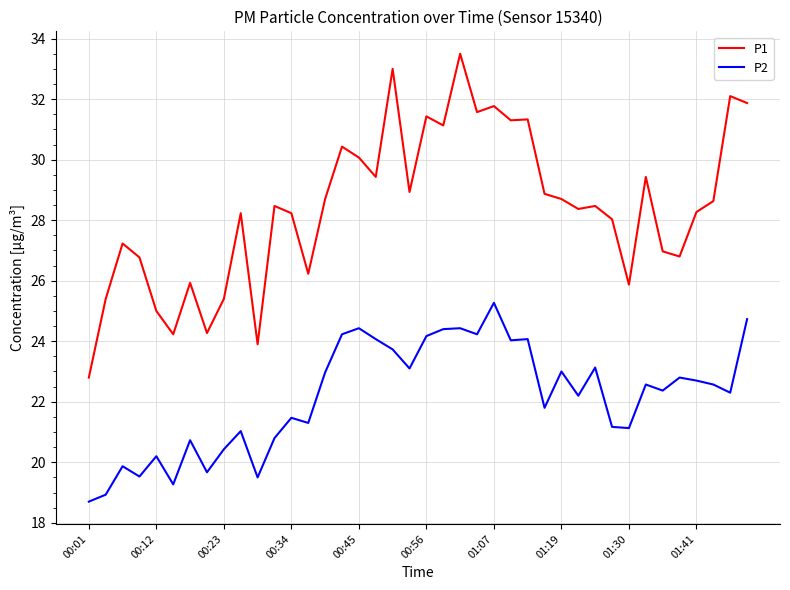

True or false: P1 and P2 intersect in this chart.

False